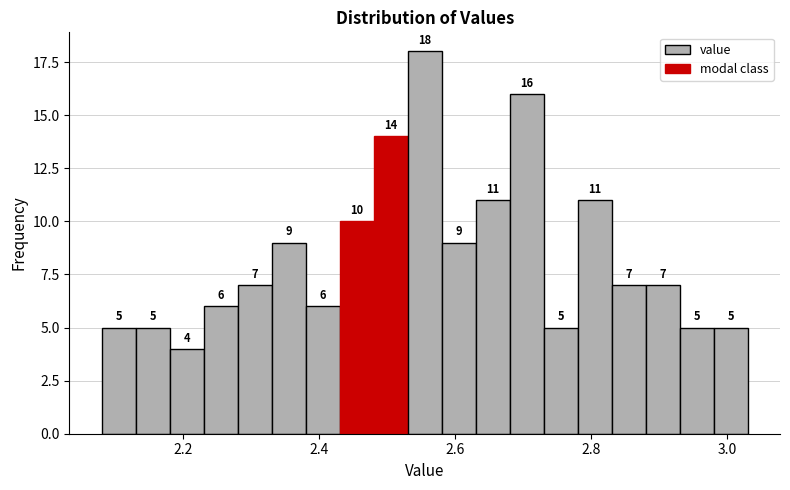

Read against the x-axis, roughly where is the centre of the tallest bar?

2.56